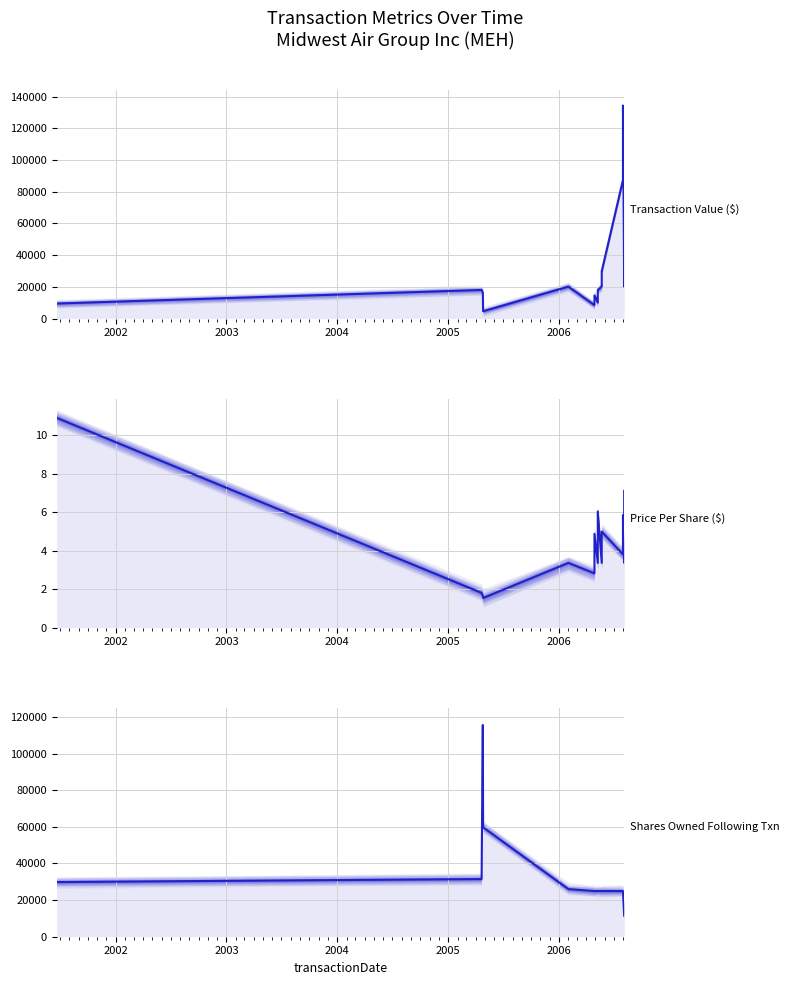

List the series in order of their peak value, lowest first.

transactionPricePerShare (median), sharesOwnedFollowingTransaction (median), transactionValue (median)